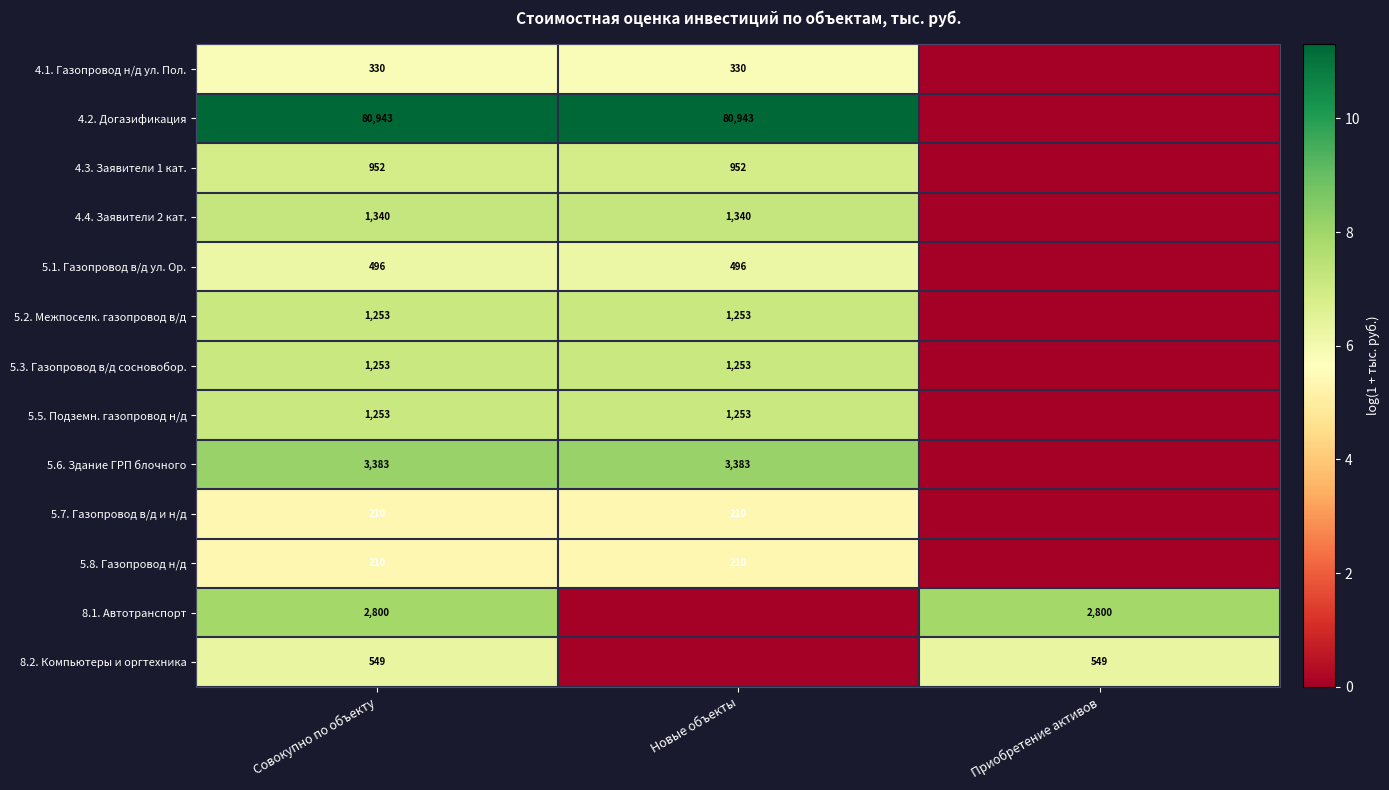

True or false: 4.1. Газопровод н/д ул. Пол. has a value of 330 at Совокупно по объекту.

True